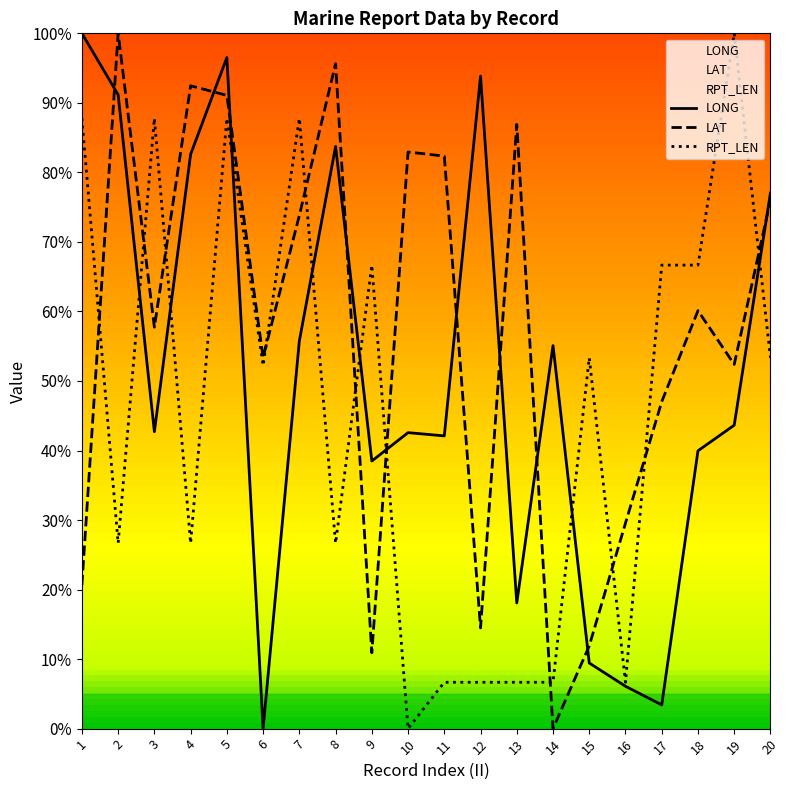

Rank the categories by LAT value from lowest to highest.

14, 9, 15, 12, 1, 16, 17, 19, 6, 3, 18, 7, 20, 11, 10, 13, 5, 4, 8, 2